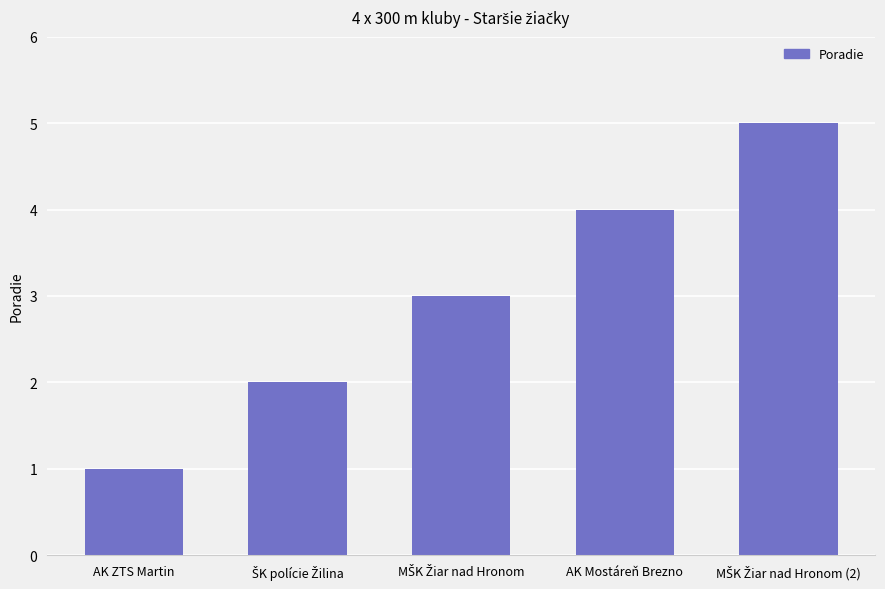

What is the approximate value at AK Mostáreň Brezno?

4